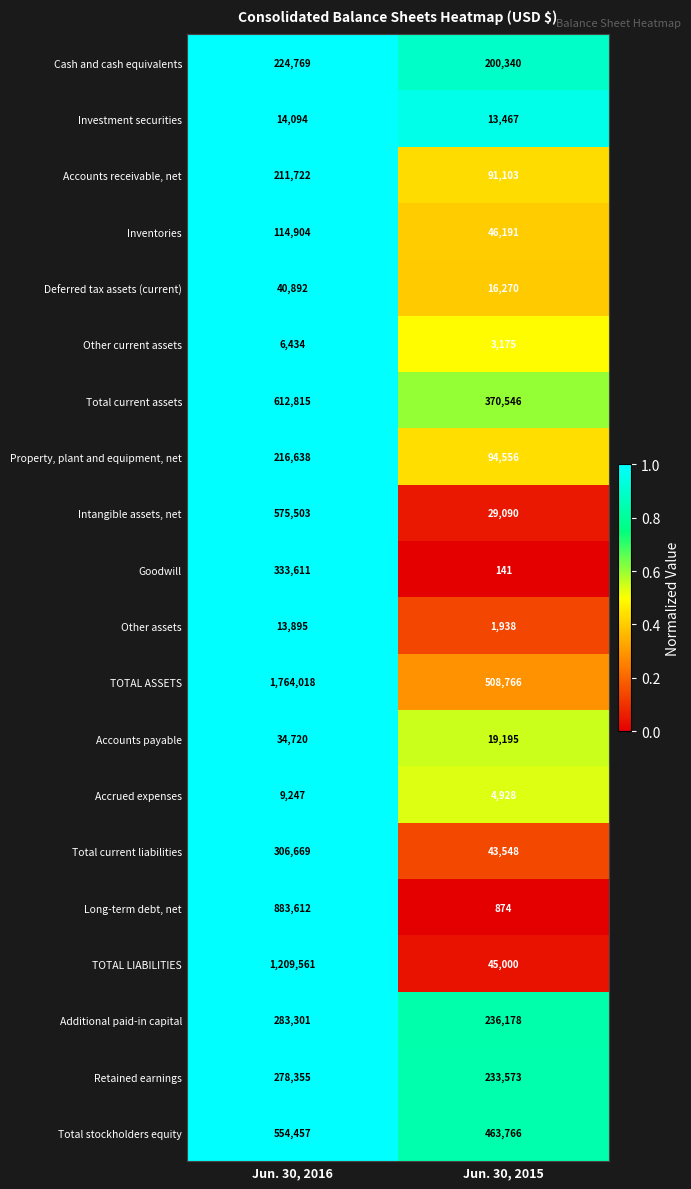

Which series has the widest spread of values?

TOTAL ASSETS